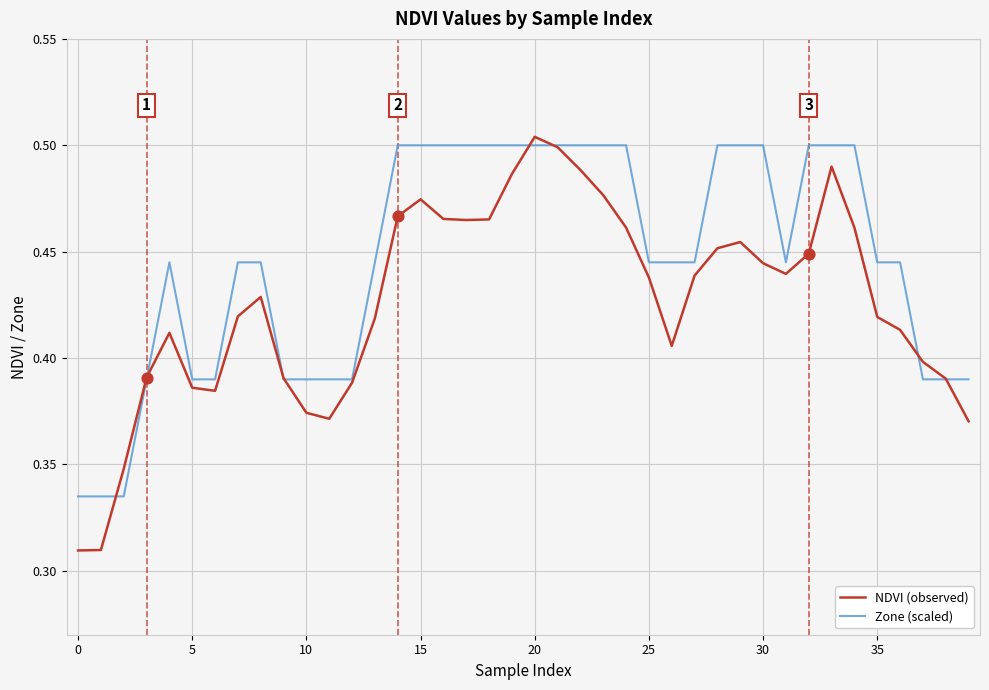

Which series has the largest total across all categories?

Zone (scaled)